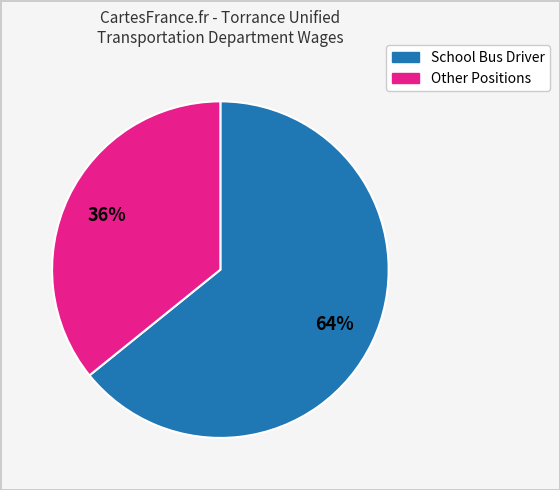

To the nearest percent, what is the difference between the largest and smallest slice percentages?

28%